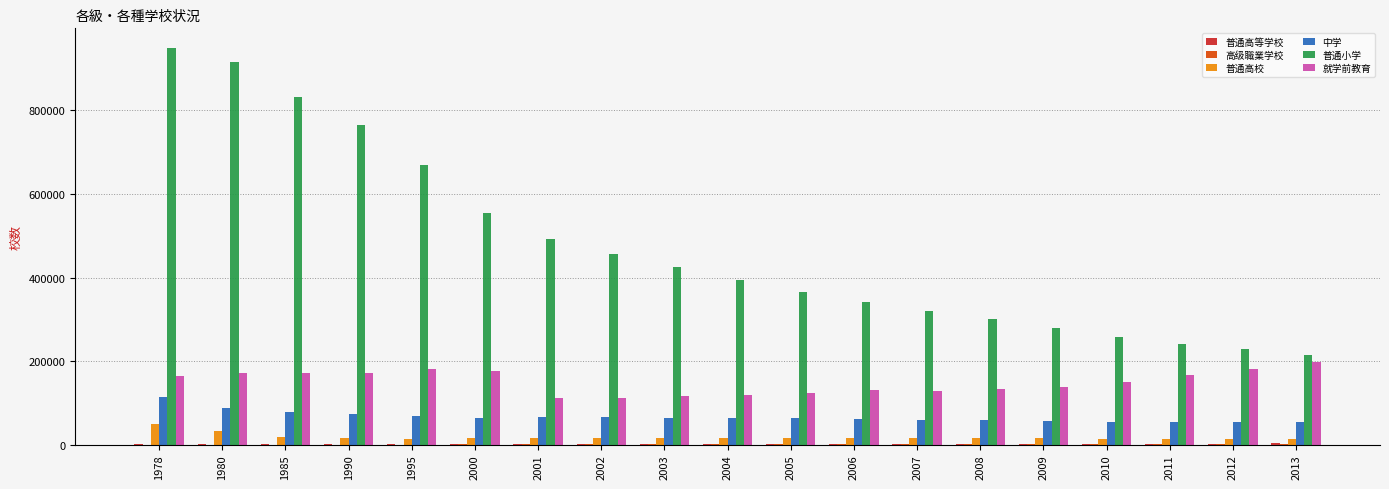

Which series has the largest total across all categories?

普通小学